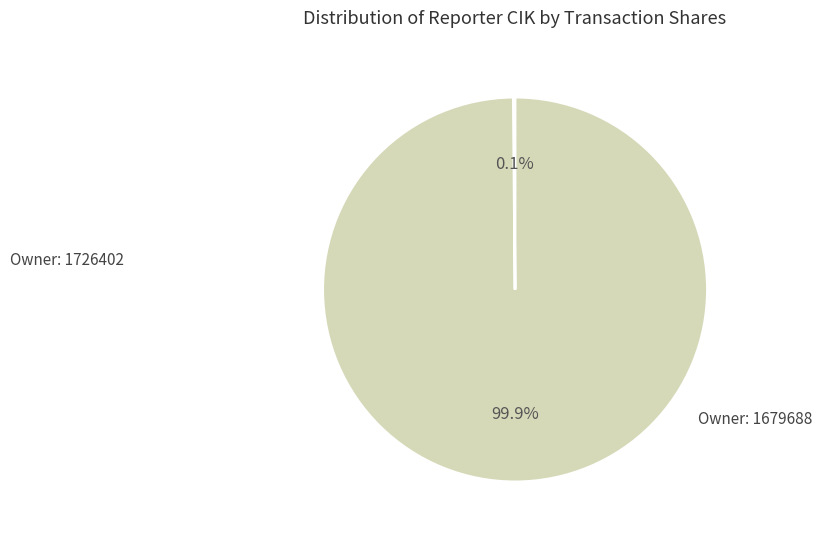

Does any single category account for the majority?

Yes